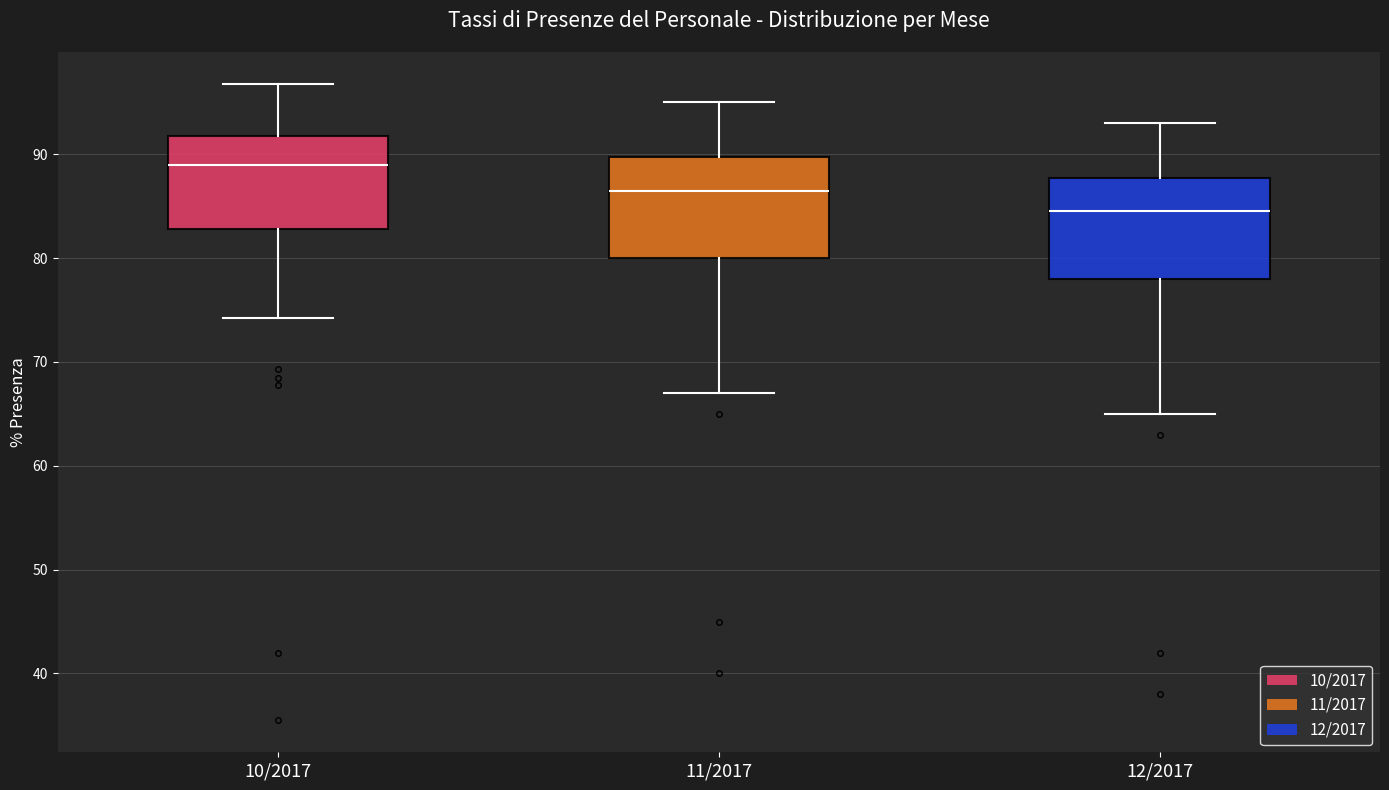

Where does the median line of the box for 11/2017 sit on the y-axis? The values are not printed on the chart, so give them approximately, as read against the axis.

87